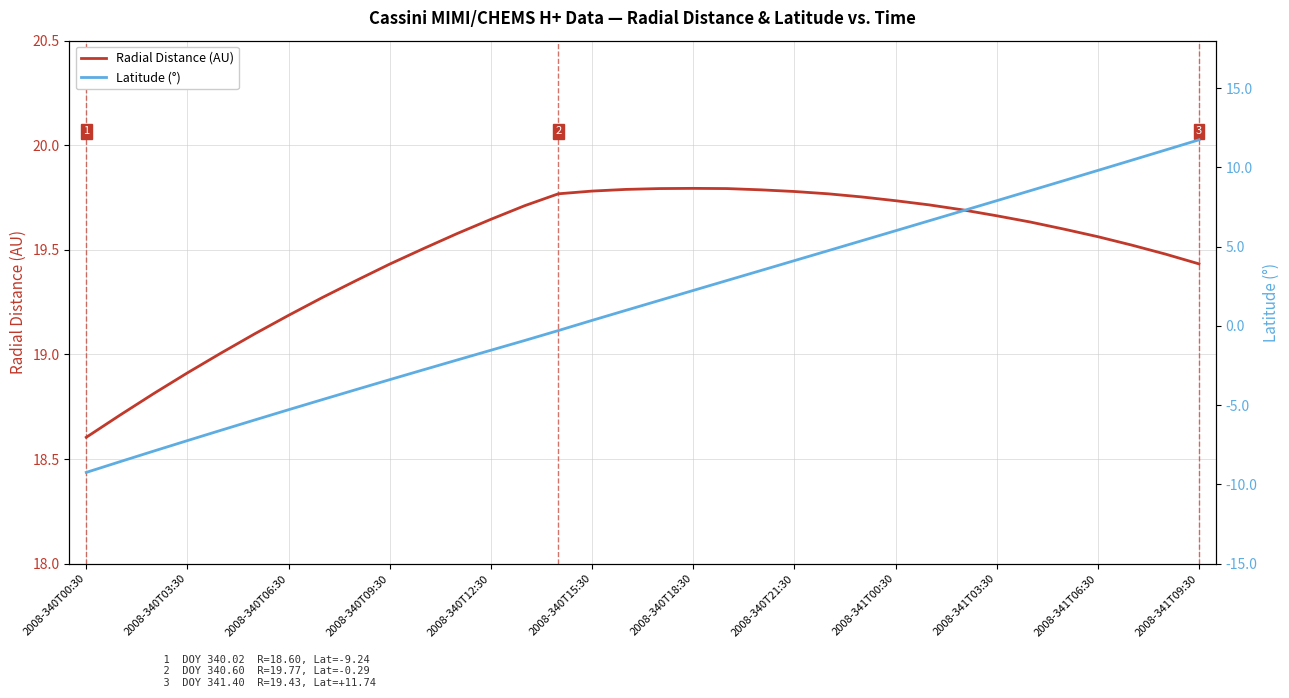

How many categories are shown in the chart?

34